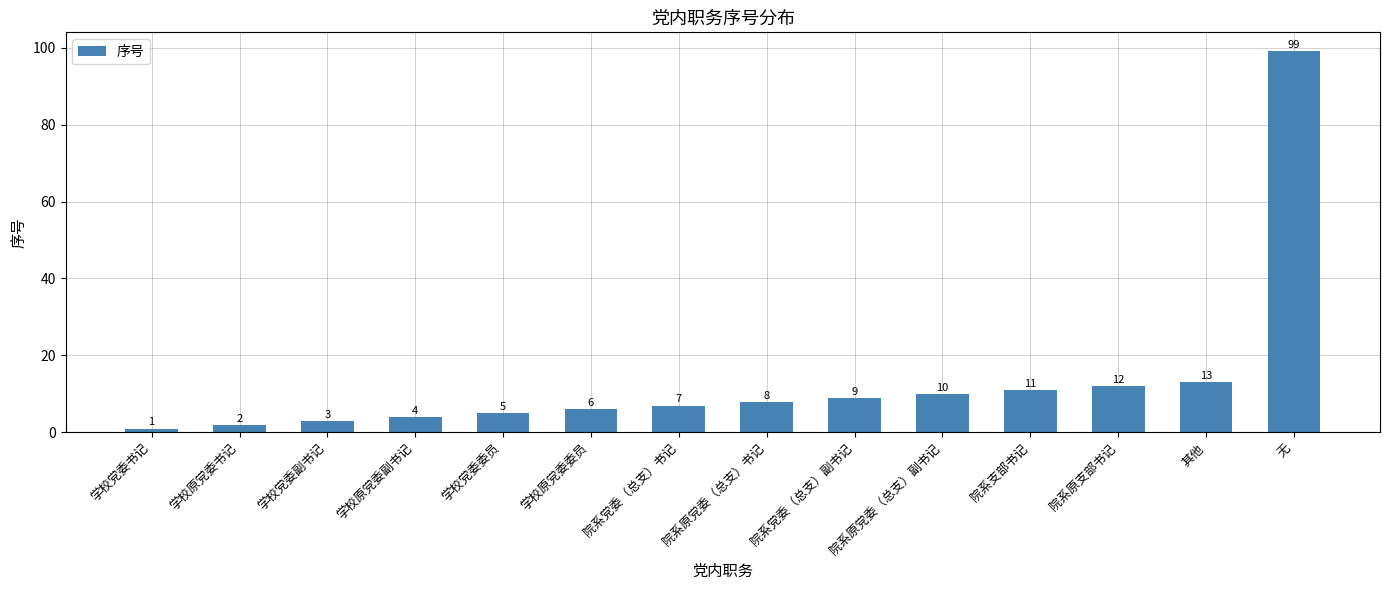

What is the label of the 11th bar from the right?

学校原党委副书记